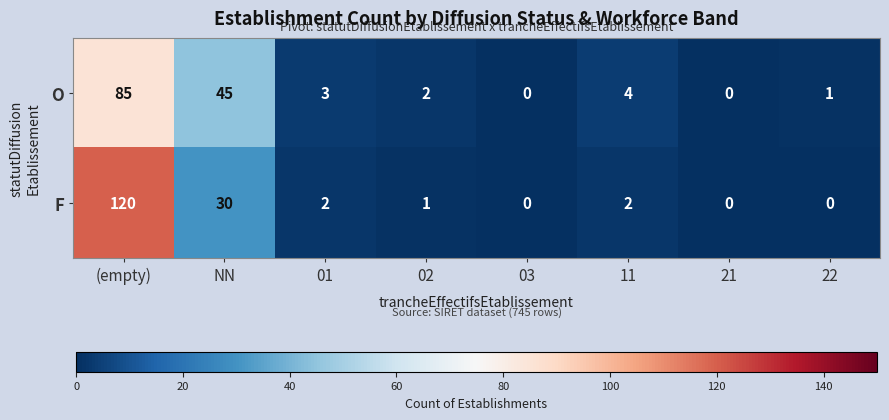

Which series has the widest spread of values?

F